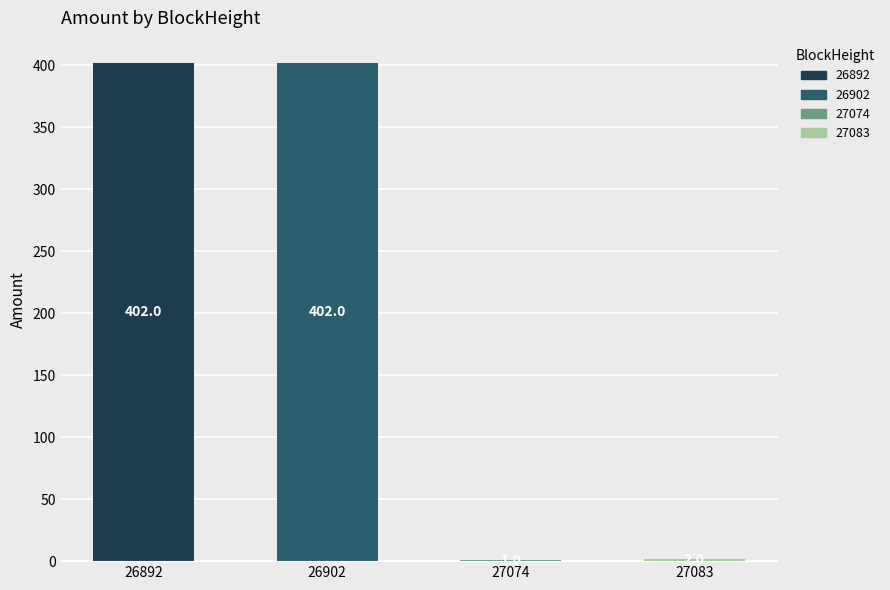

The chart shows a value of 402.0 at 26892. True or false?

True